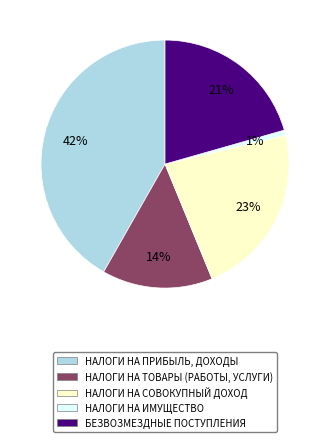

Does any single category account for the majority?

No